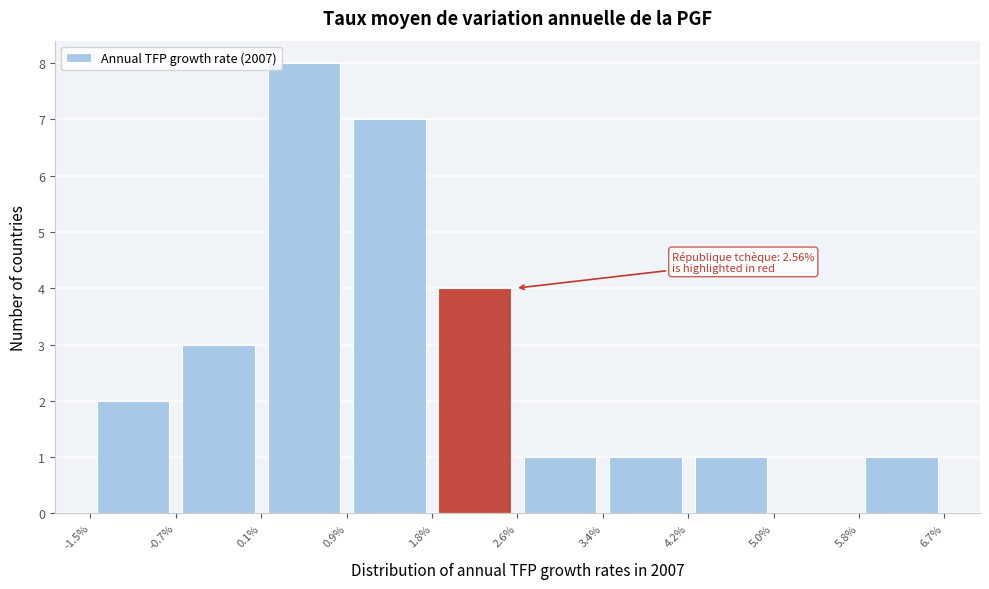

Over which range of the x-axis is the bar tallest?

0.1% to 0.9%